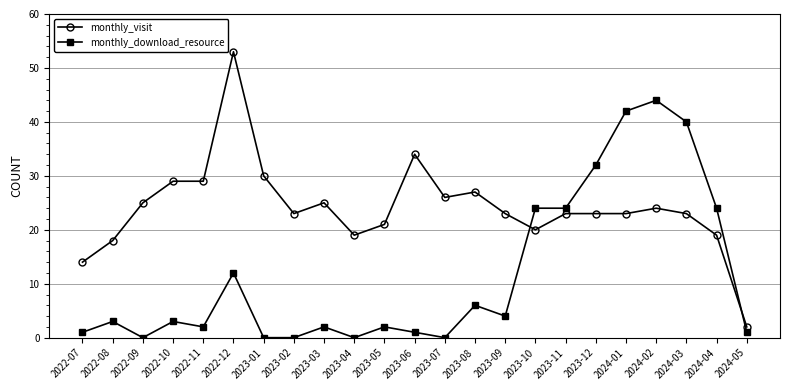

Which category has the highest value in the monthly_download_resource series?

2024-02